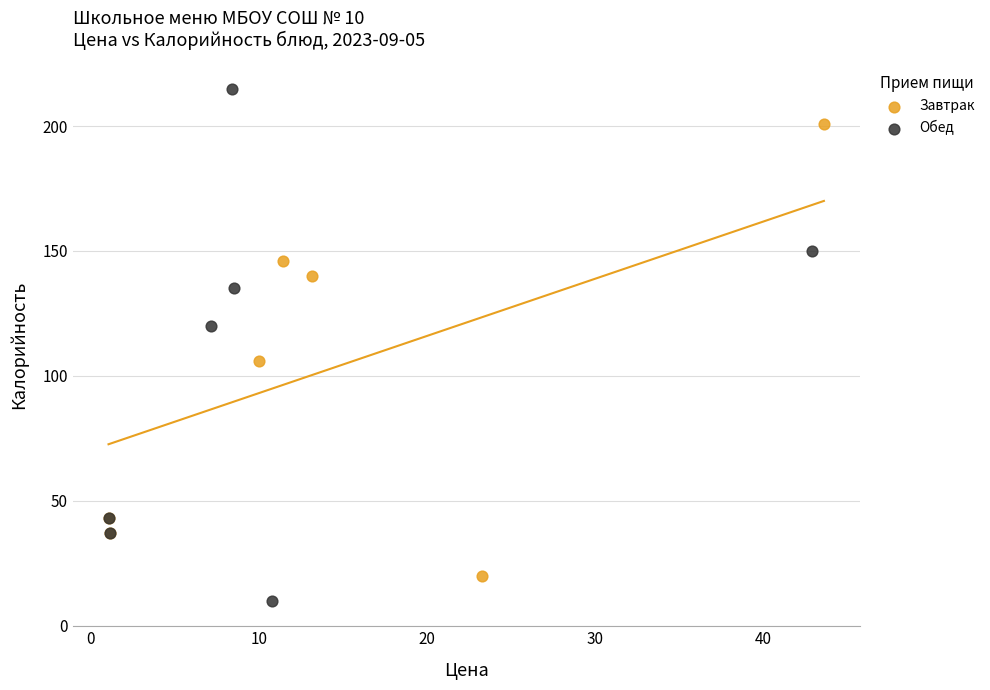

Which series reaches the maximum Y coordinate?

Обед